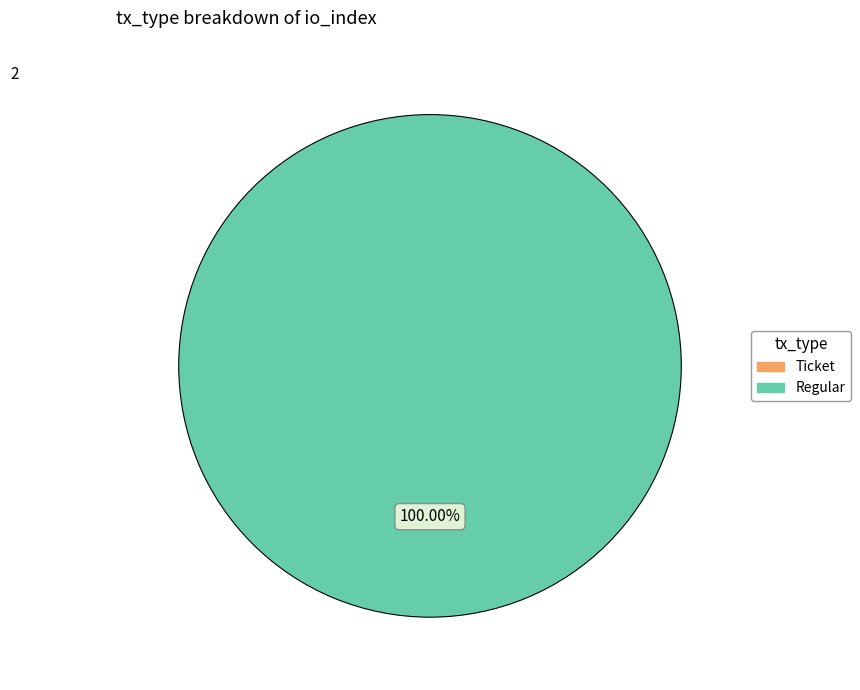

Does Ticket (io_index=0) represent more than half of the total?

No